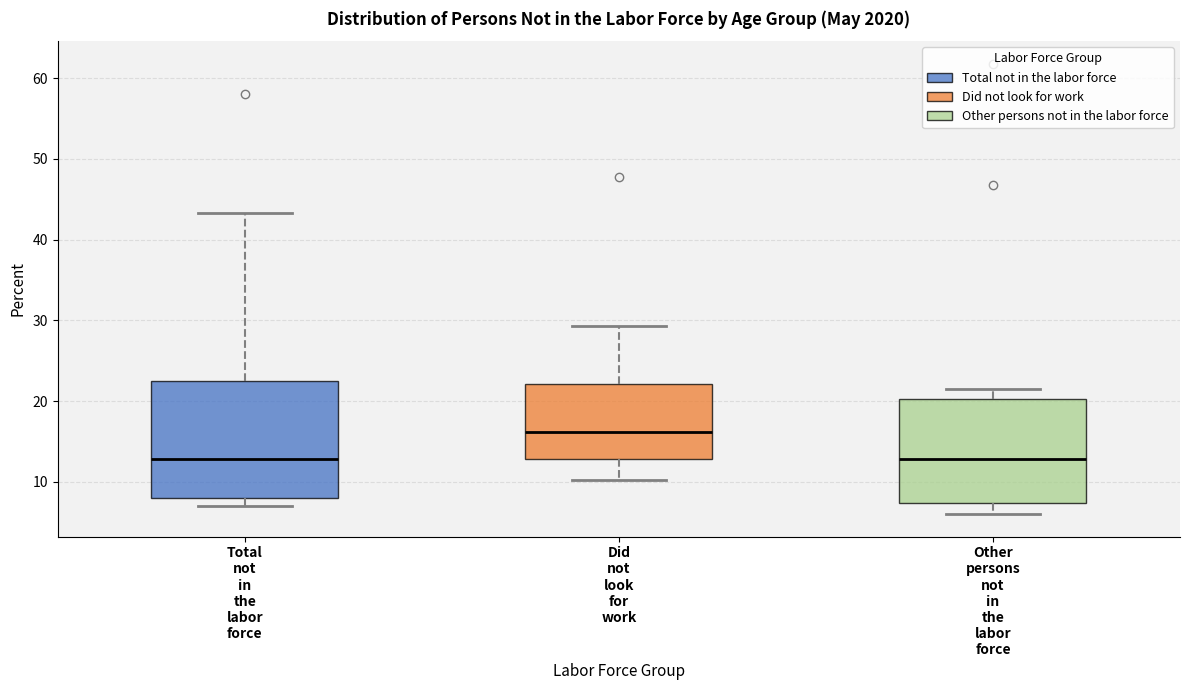

Where does the median line of the box for Total not in the labor force sit on the y-axis? The values are not printed on the chart, so give them approximately, as read against the axis.

13